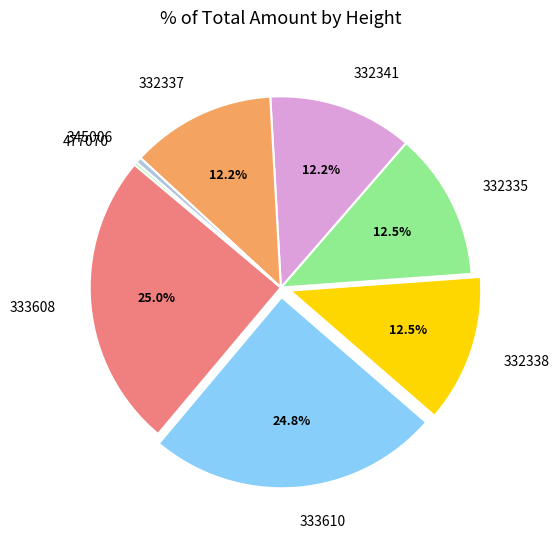

Which has a higher value, 332338 or 333608?

333608